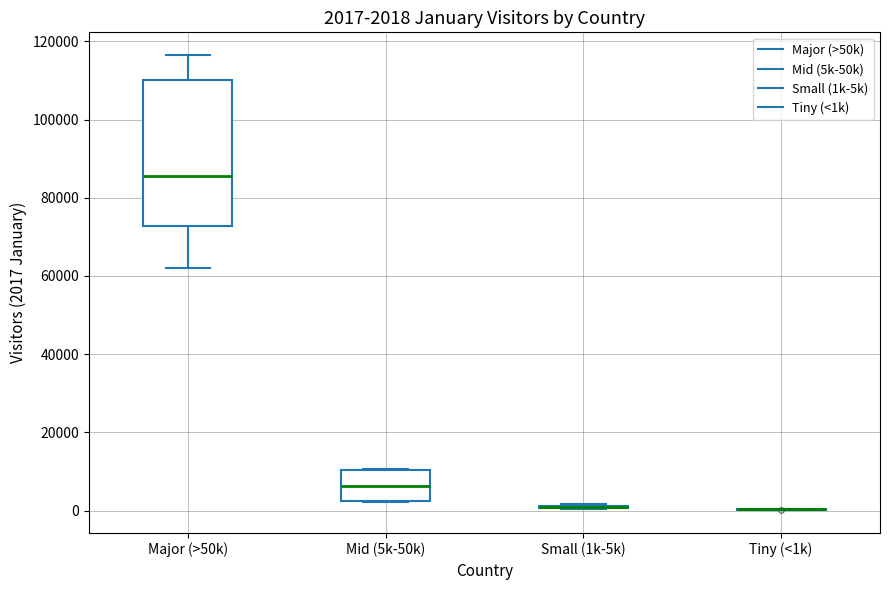

Which box is the tallest, from its lower edge to its upper edge?

Major (>50k)